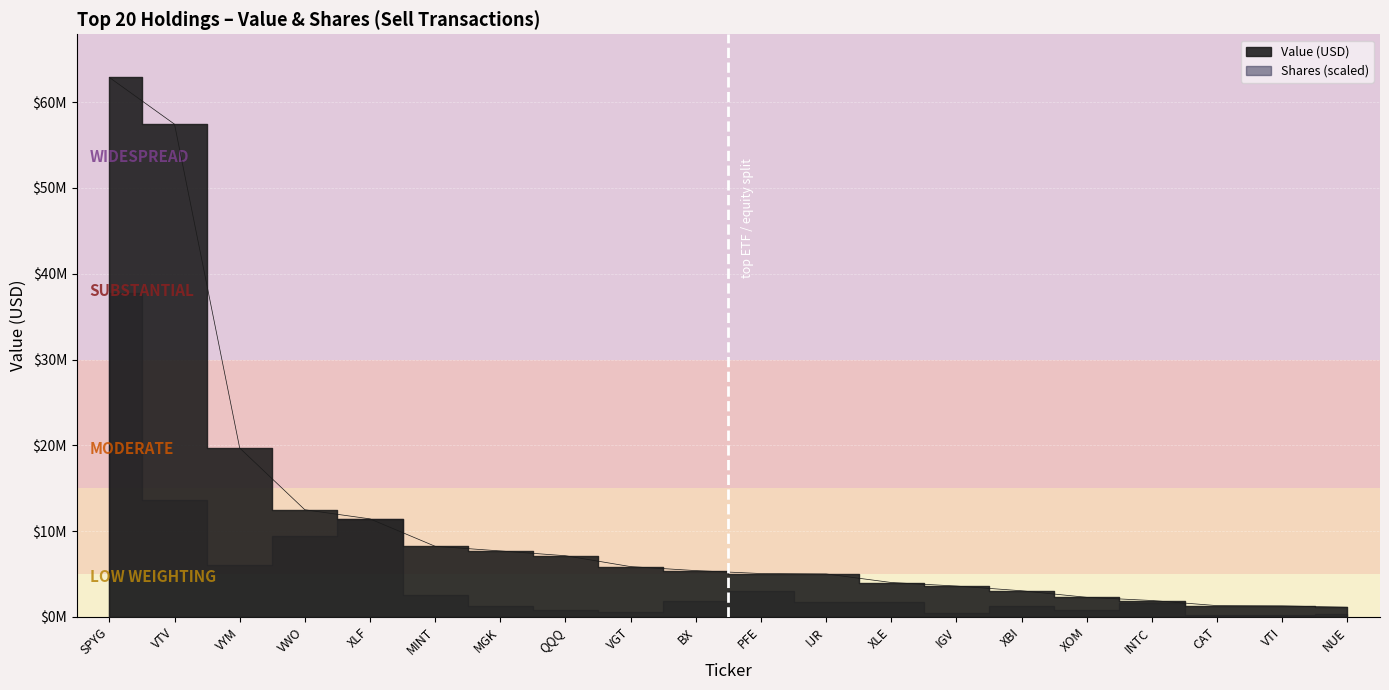

Is it true that the value at NUE is 1131000?

True